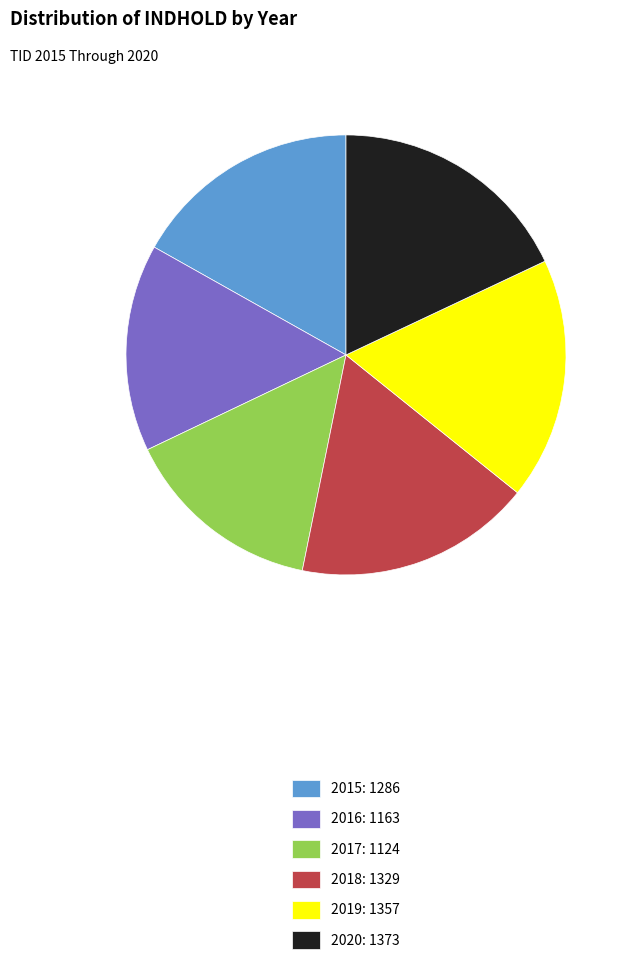

Is the sum of 2020: 1373 and 2019: 1357 greater than half?

No